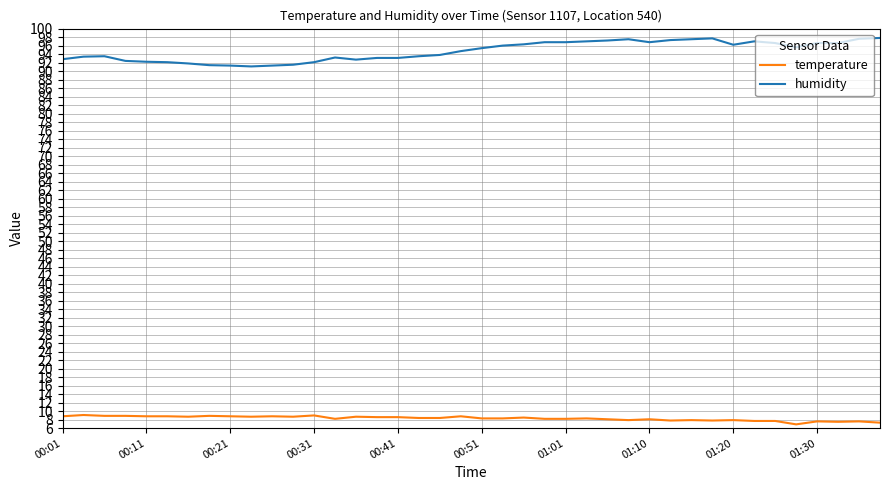

True or false: temperature and humidity cross at least once.

False